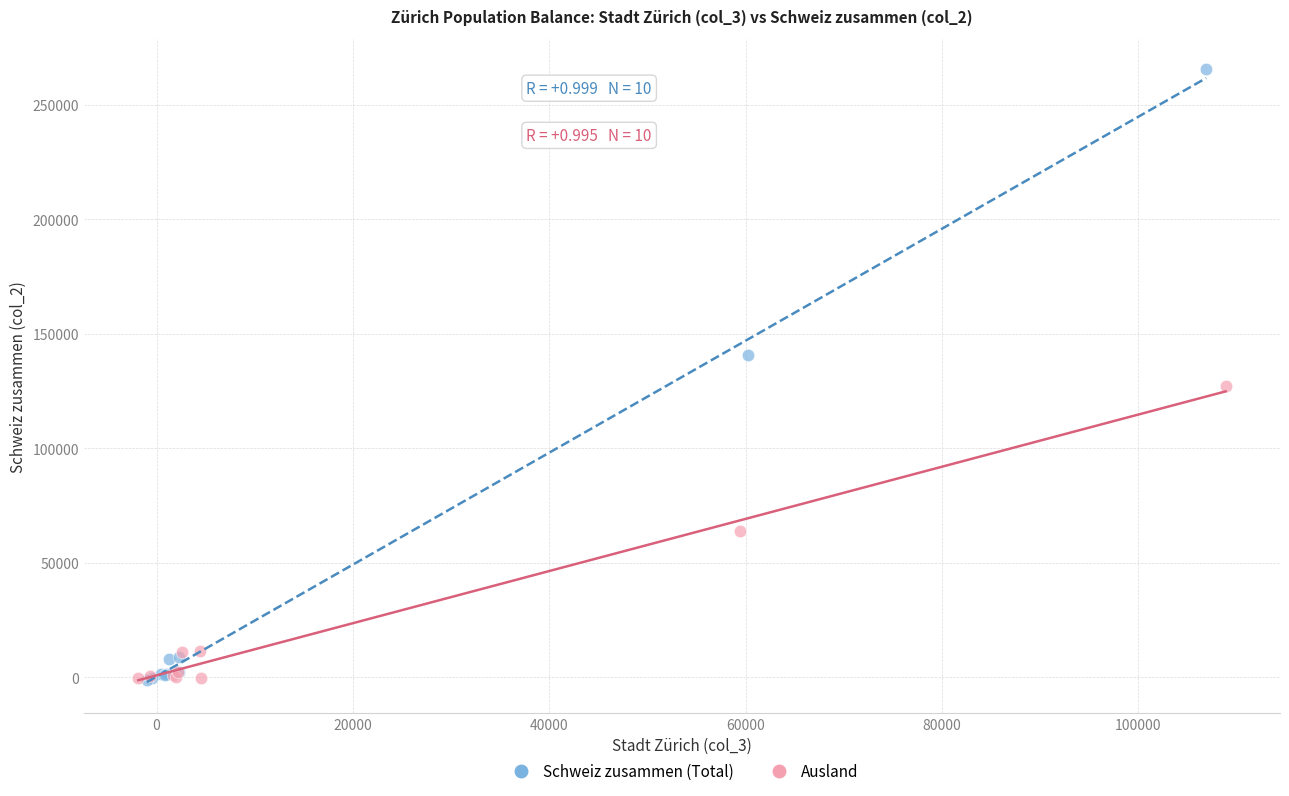

Which series has the largest Y range (max minus min)?

Schweiz zusammen (Total)